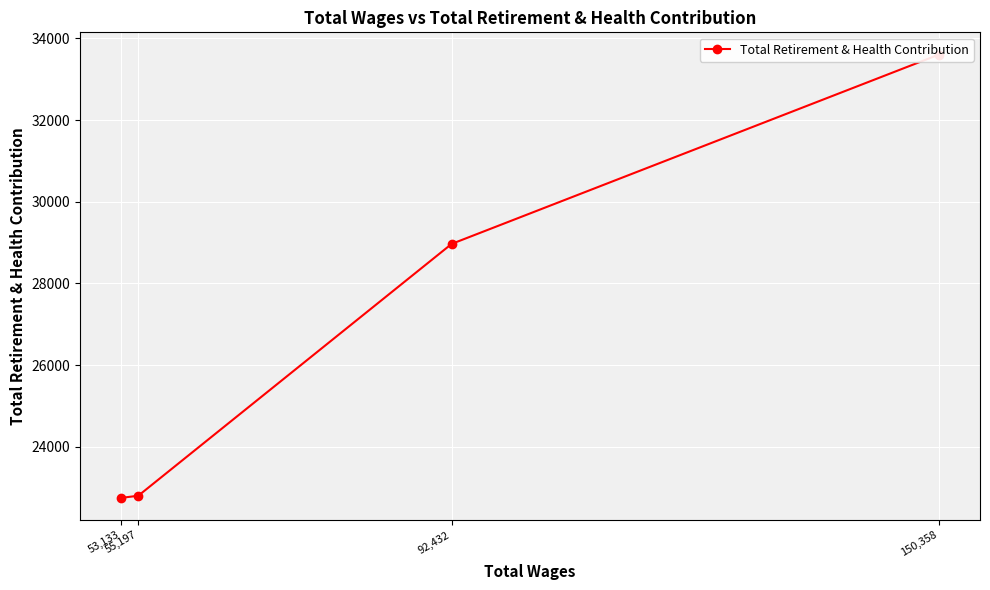

What is the change in value from 92,432 to 55,197?

-6168